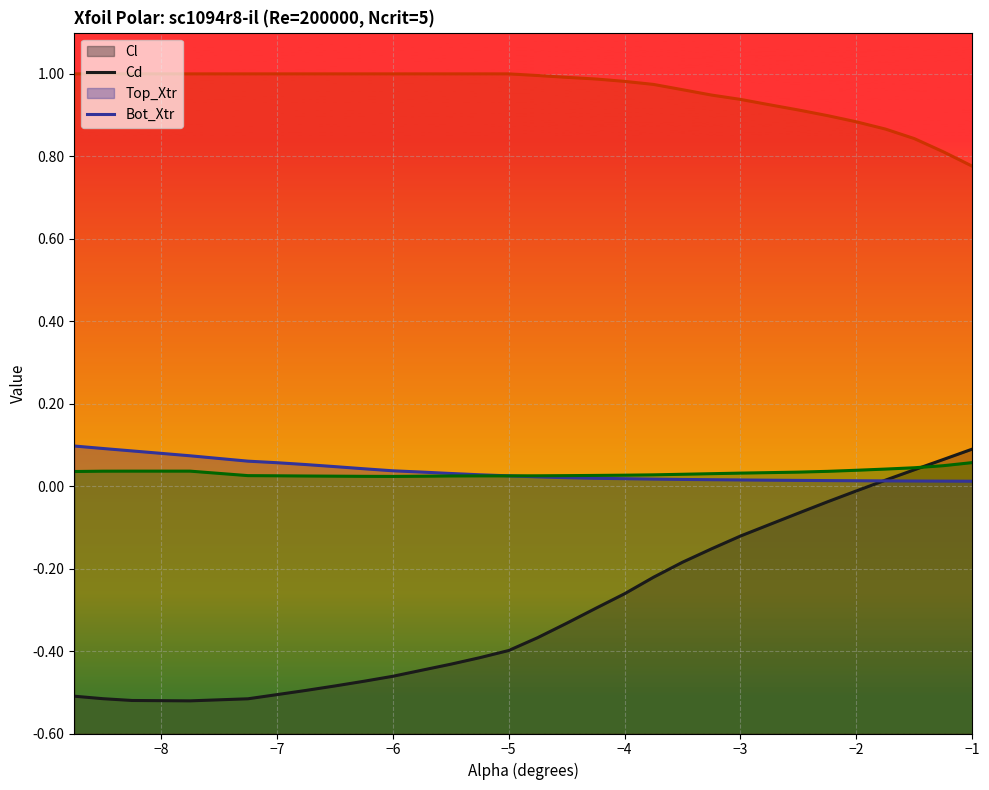

How many lines are shown in the chart?

4